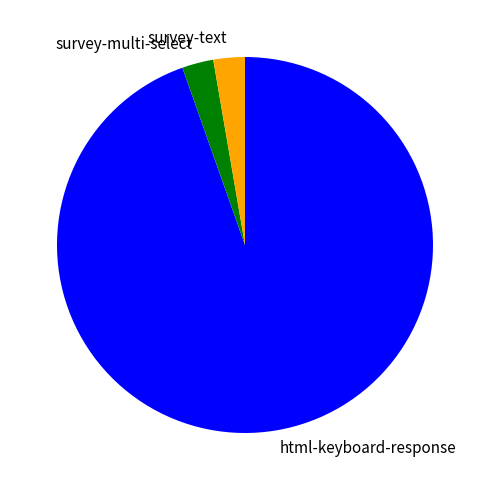

Count the number of slices in the pie.

3